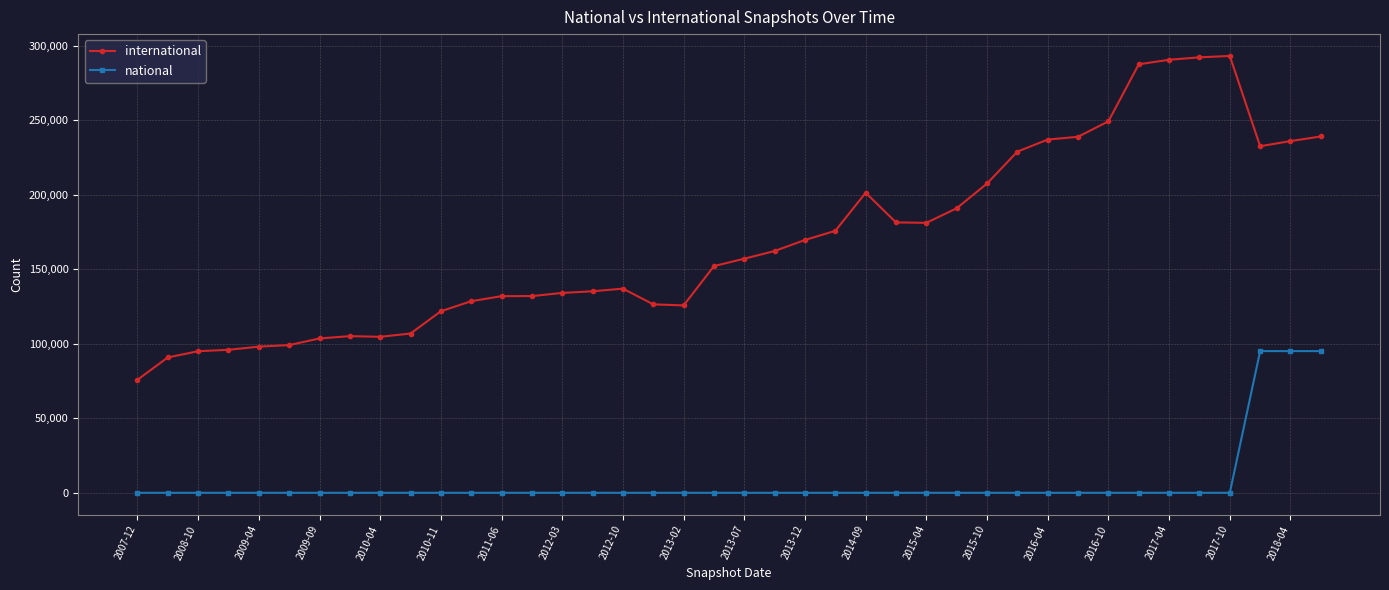

List the series in order of their peak value, highest first.

international, national